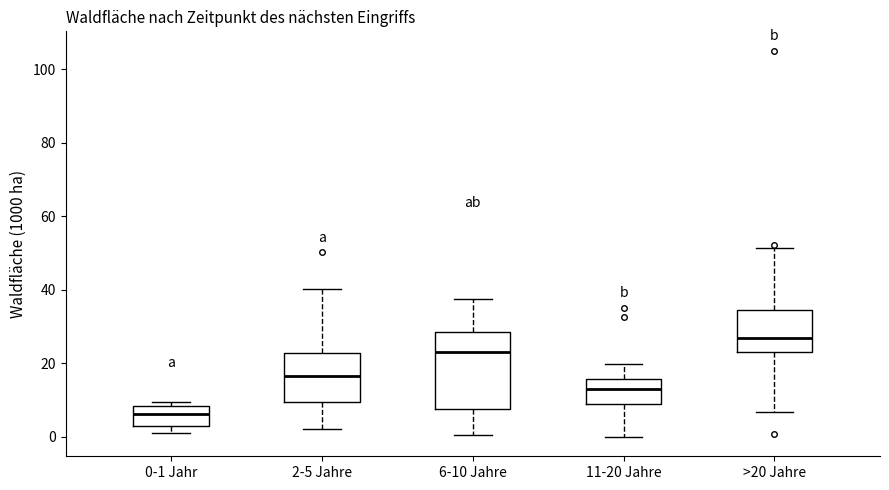

Which box's median line is the highest?

>20 Jahre